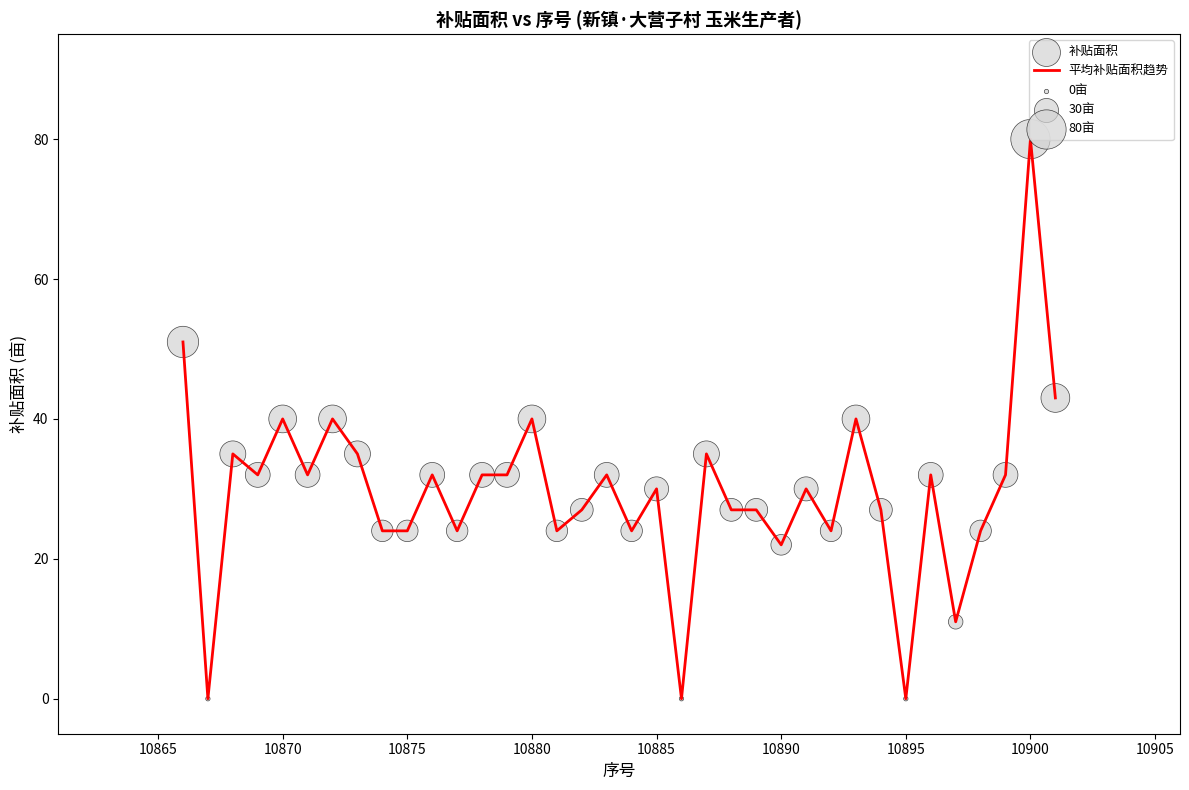

What is the difference between the maximum and minimum values?

80